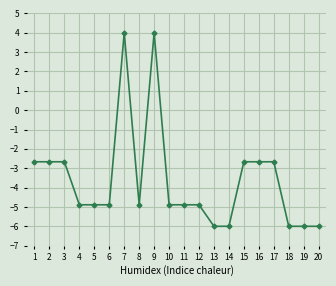

Between 8 and 20, which is larger?

8